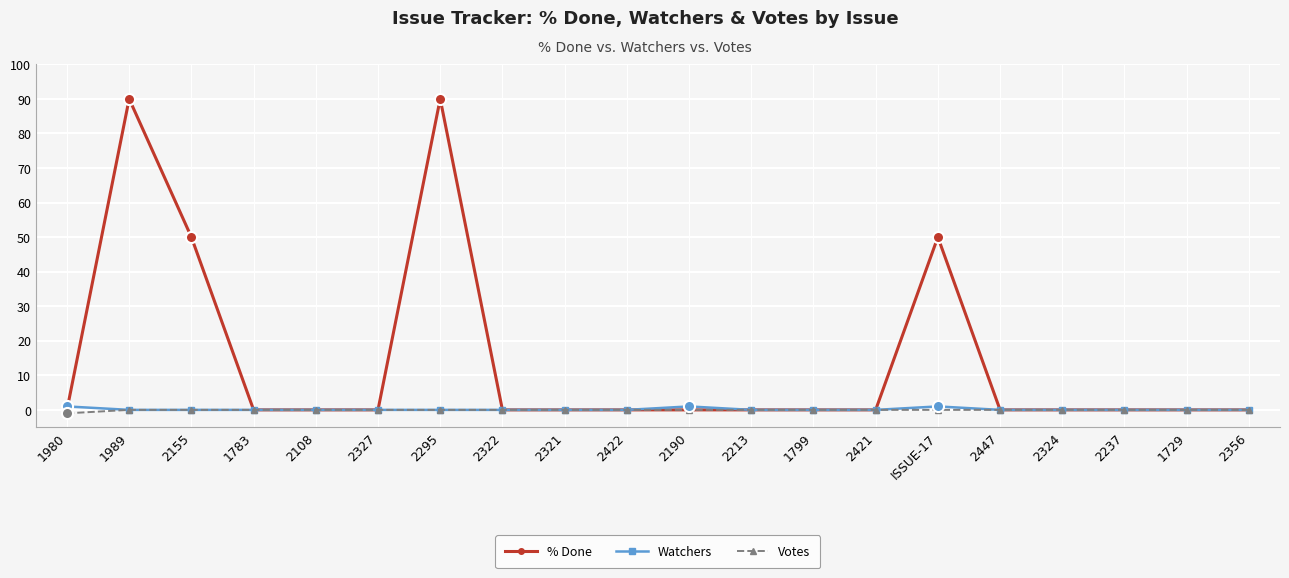

What position from the left is 2356?

20